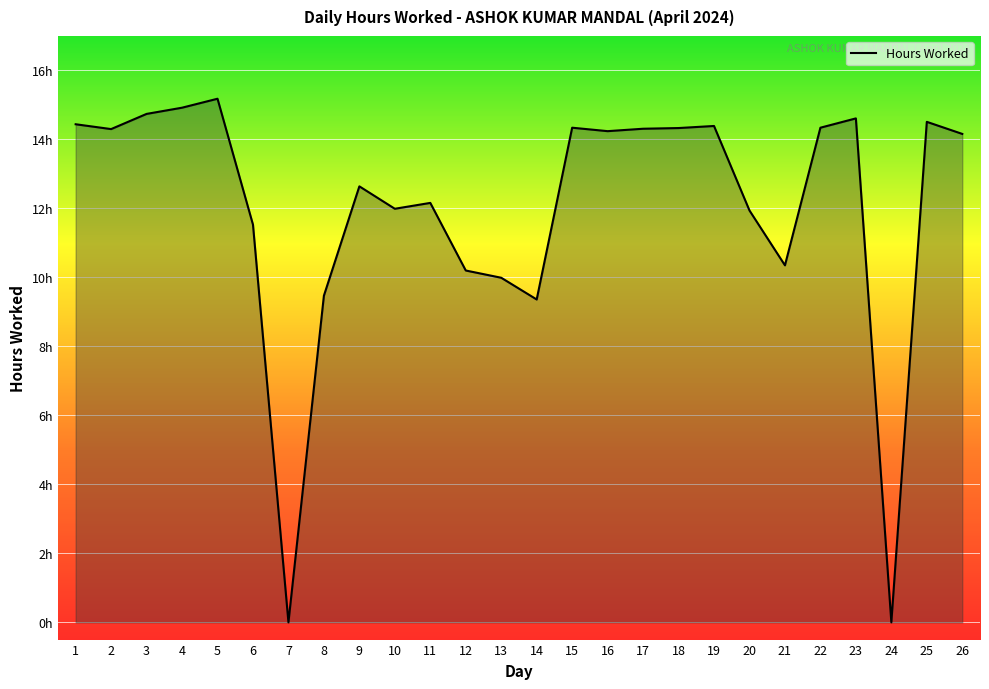

Rank the categories by value from highest to lowest.

5, 4, 3, 23, 25, 1, 19, 15, 22, 18, 17, 2, 16, 26, 9, 11, 10, 20, 6, 21, 12, 13, 8, 14, 7, 24